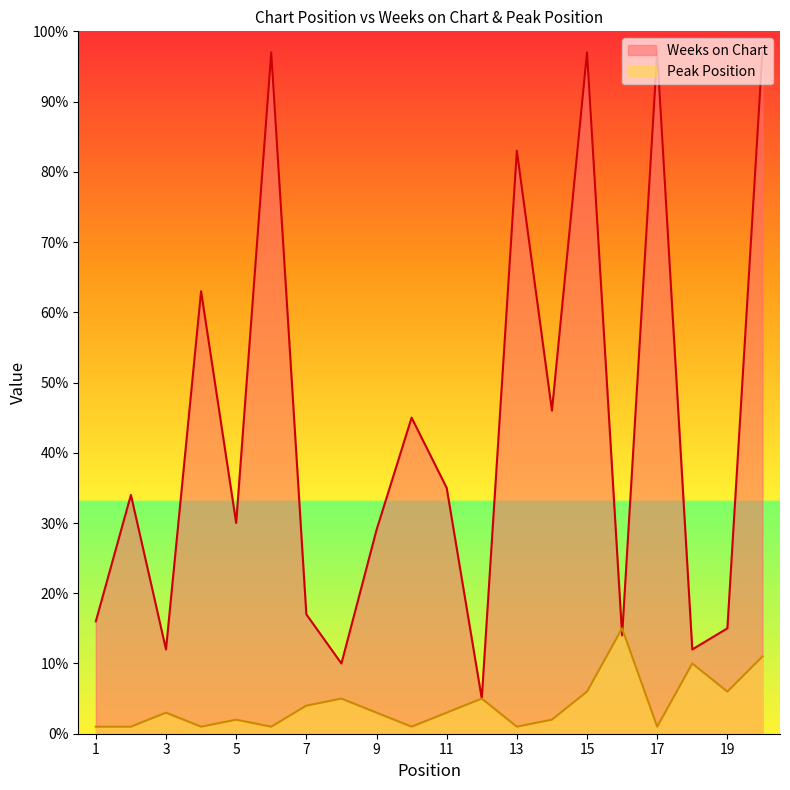

How many lines are shown in the chart?

2